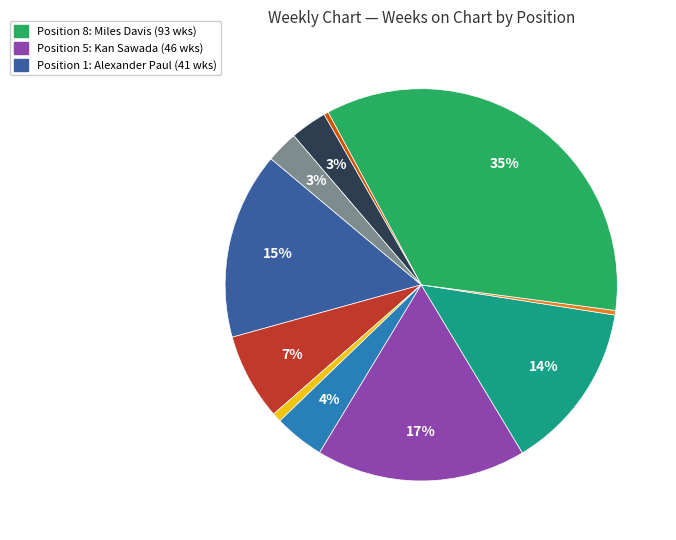

Is there any slice that represents more than half of the pie?

No